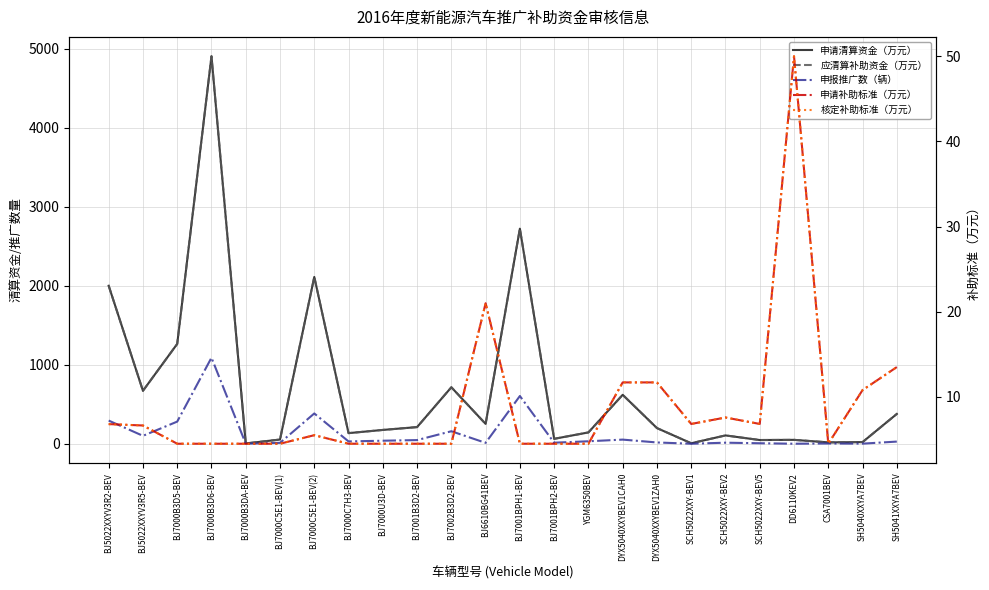

At YGM6350BEV, list the series in order from smallest to largest.

申请补助标准（万元）, 核定补助标准（万元）, 申报推广数（辆）, 申请清算资金（万元）, 应清算补助资金（万元）